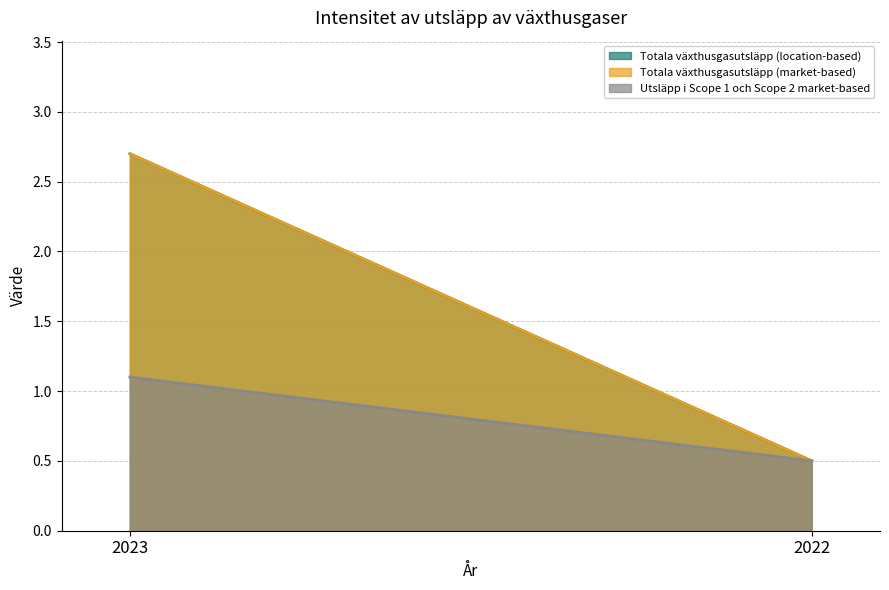

What are all the series names shown in the legend?

Totala växthusgasutsläpp (location-based), Totala växthusgasutsläpp (market-based), Utsläpp i Scope 1 och Scope 2 market-based